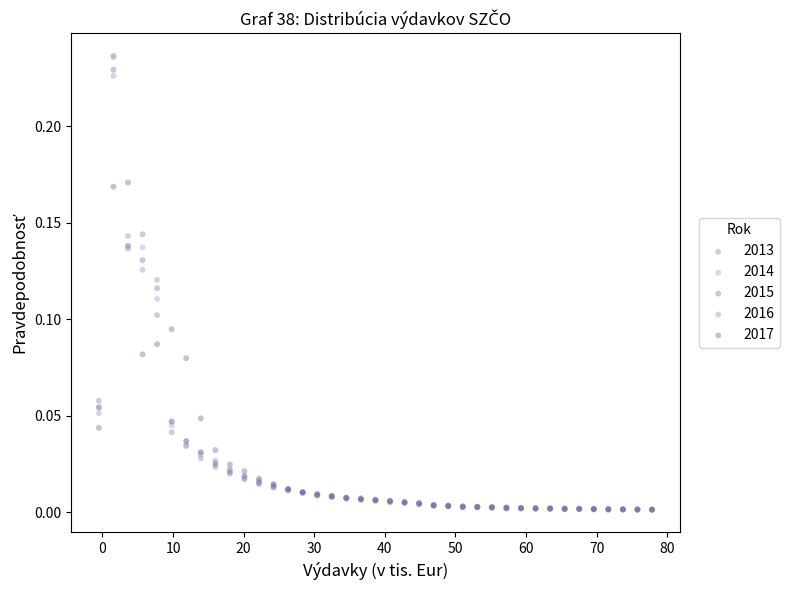

What are all the series names shown in the legend?

2013, 2014, 2015, 2016, 2017